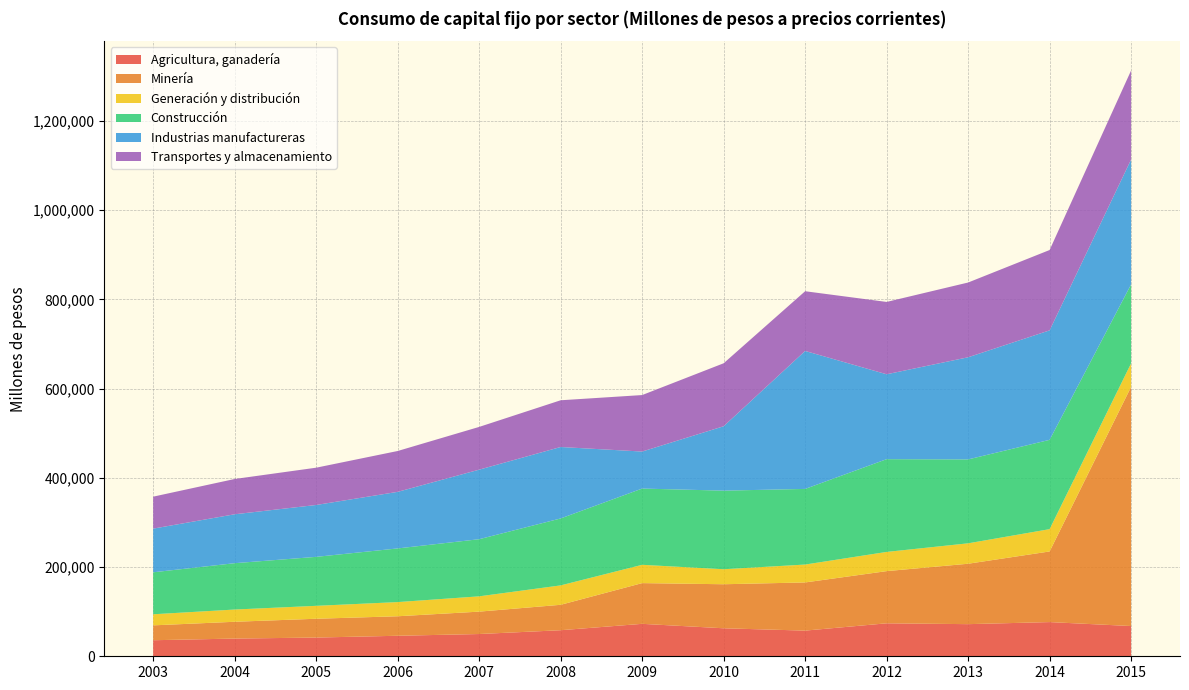

Reading left to right, list all the values displayed in this chart.

Agricultura, ganadería: 35970	39713	41959	45983	49882	58423	72722	62755	57539	73902	72012	76644	67778
Minería: 33350	37647	42162	43734	50203	56985	91299	98726	107976	116974	135426	158342	536209
Generación y distribución: 24832	27417	28968	31746	34280	43489	41014	33621	40101	43038	45765	49989	52659
Construcción: 94096	103888	109766	120292	128057	150048	170918	176184	169530	207916	188072	200169	177012
Industrias manufactureras: 97890	109639	116290	126798	155885	160165	82968	144317	309268	190308	228960	245425	279941
Transportes y almacenamiento: 71650	79099	83578	91581	95826	104736	126616	141165	133853	162138	167560	180091	199511